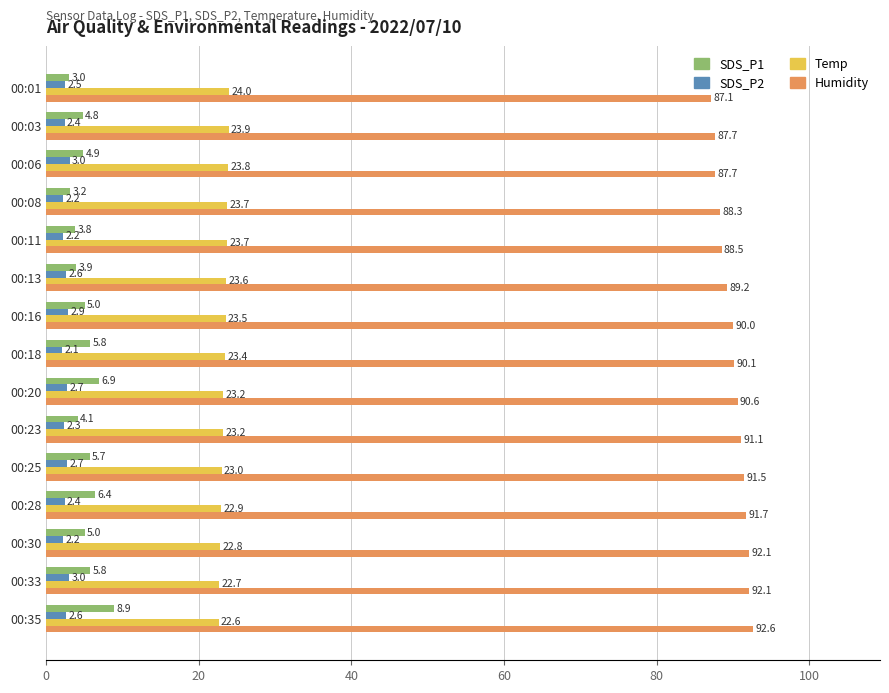

At 00:03, list the series in order from largest to smallest.

Humidity, Temp, SDS_P1, SDS_P2